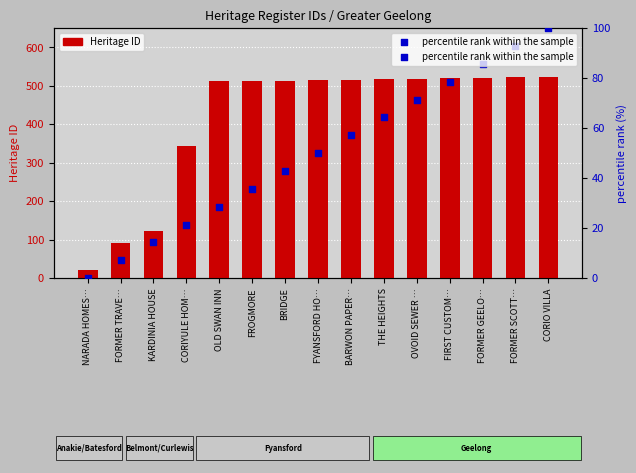

What are all the series names shown in the legend?

Heritage ID, percentile rank within the sample